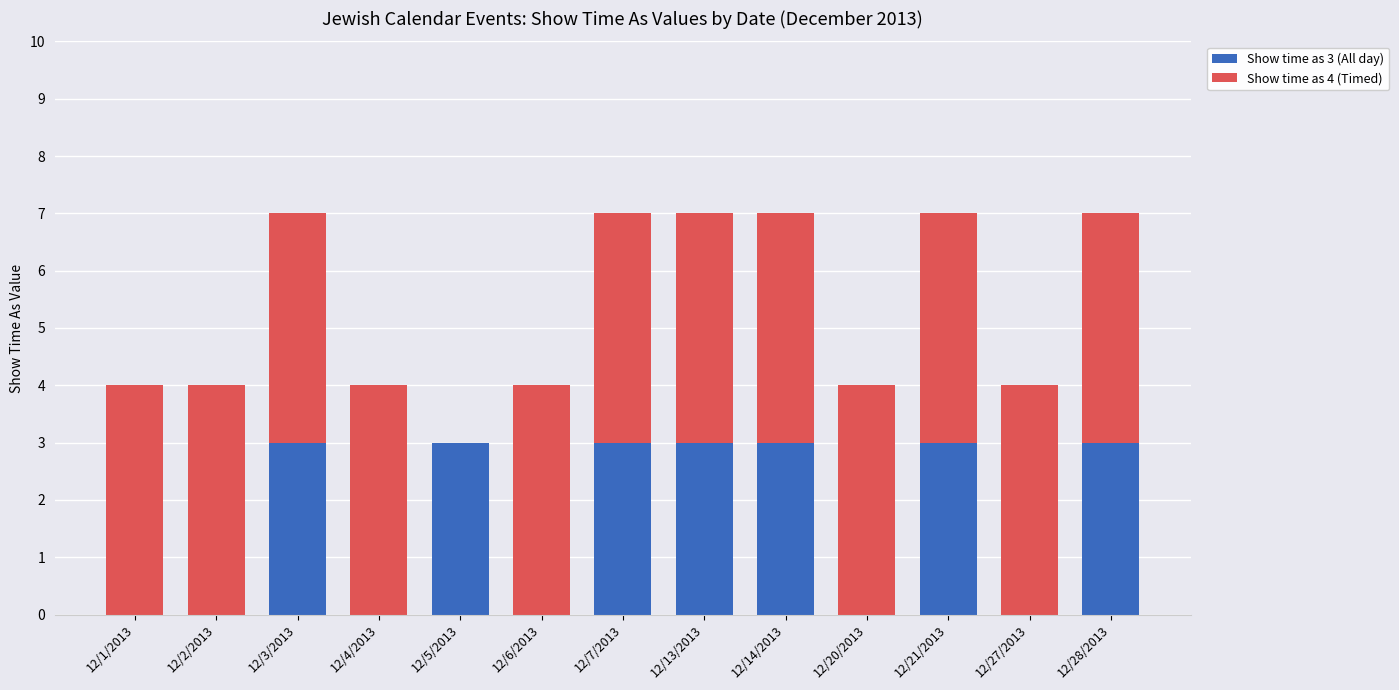

Reading left to right, transcribe the values for Show time as 3 (All day).

12/1/2013=0	12/2/2013=0	12/3/2013=3	12/4/2013=0	12/5/2013=3	12/6/2013=0	12/7/2013=3	12/13/2013=3	12/14/2013=3	12/20/2013=0	12/21/2013=3	12/27/2013=0	12/28/2013=3